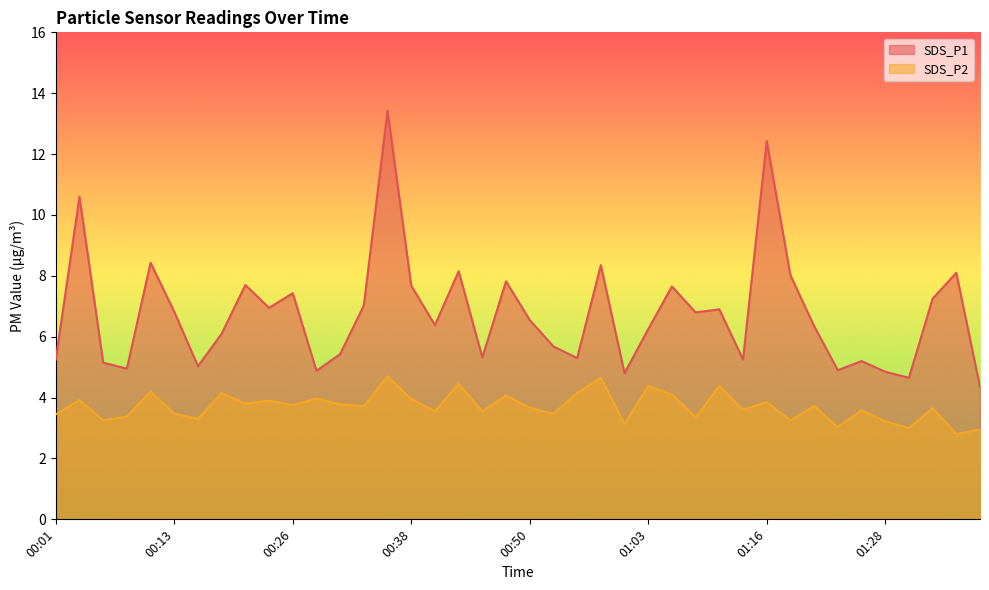

What is the approximate value of SDS_P2 at 00:06?

3.2